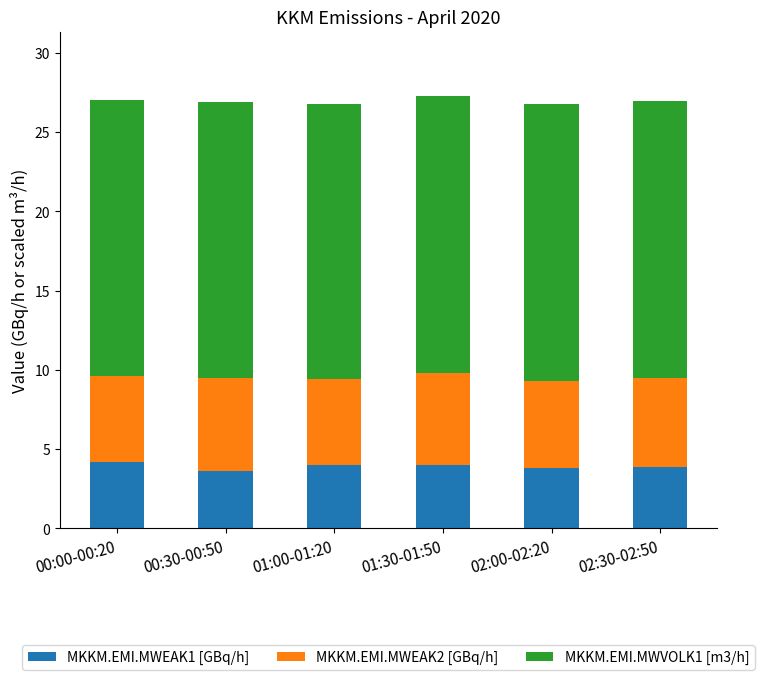

Are the bars grouped side by side (vs. stacked)?

No